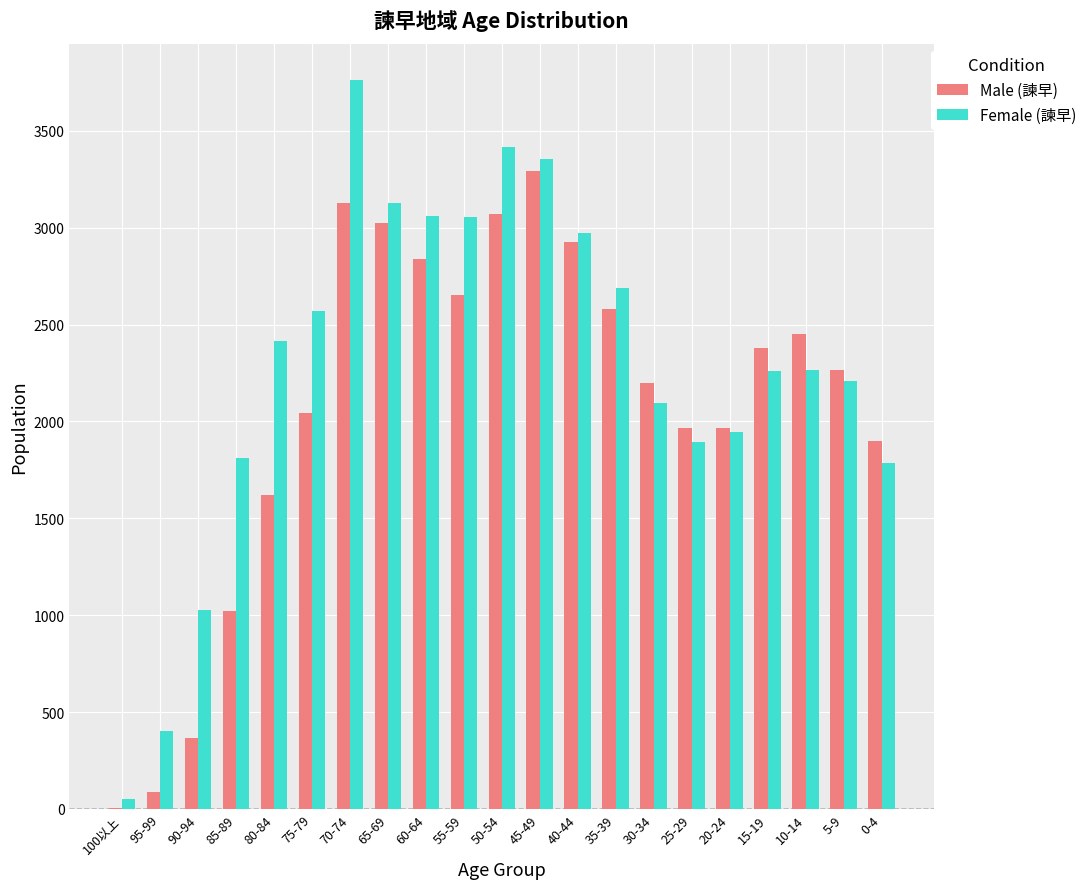

Which series changed the most between 95-99 and 90-94?

Female (諫早)